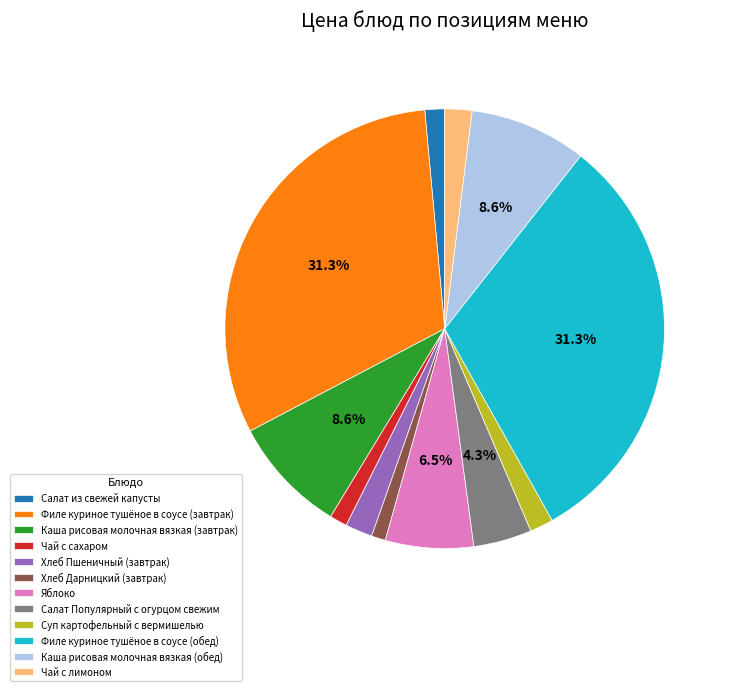

What percentage is the Хлеб Дарницкий (завтрак) slice, to the nearest percent?

1%